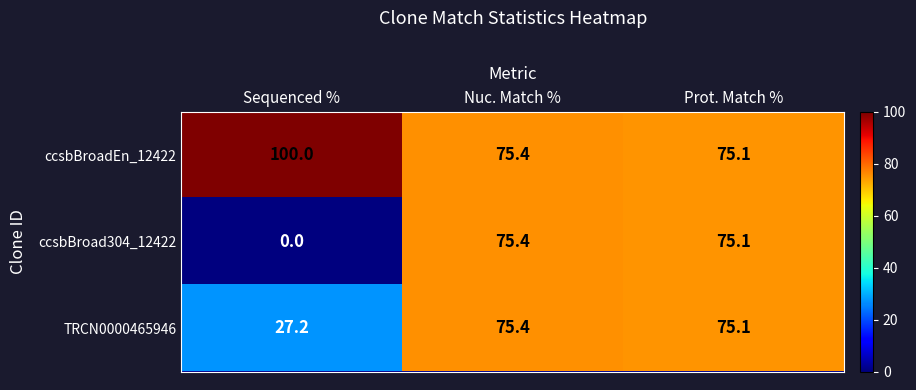

Is it true that ccsbBroadEn_12422 equals 127.7 at Prot. Match %?

False